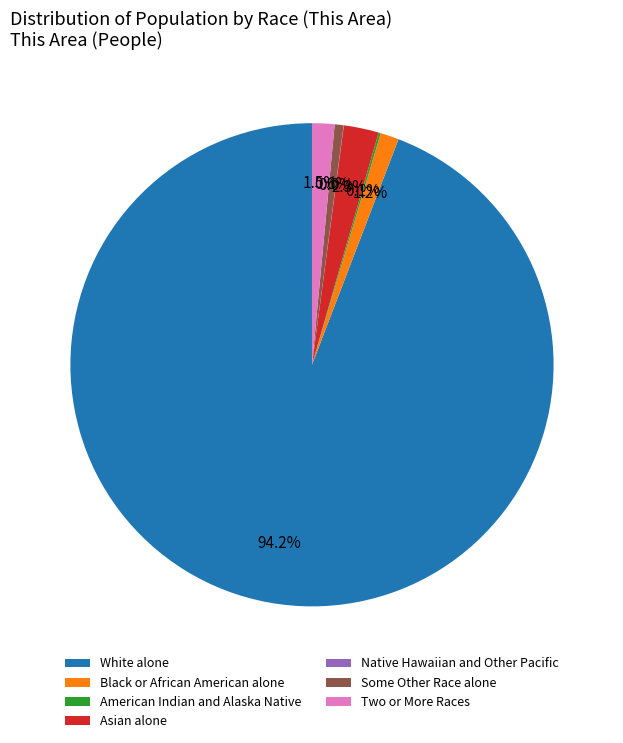

Is there a majority slice in this chart?

Yes